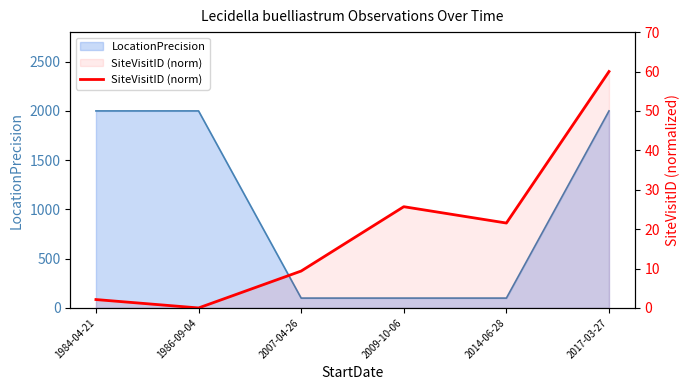

True or false: there are more than 0 points higher than both neighbors.

True